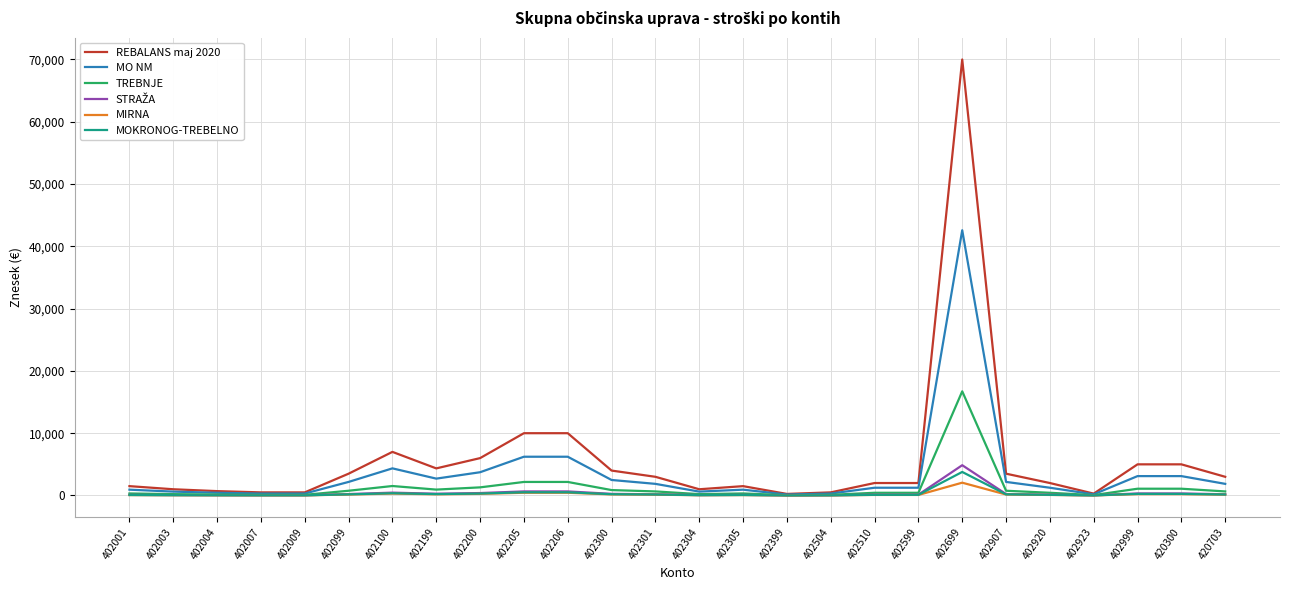

What is the highest value of the MIRNA series?

2055.0